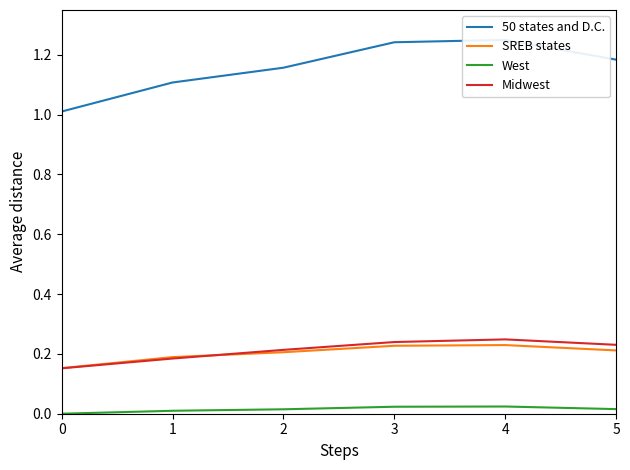

Reading left to right, extract all data points from this chart.

50 states and D.C.: 1.0	1.1	1.2	1.2	1.2	1.2
SREB states: 0.2	0.2	0.2	0.2	0.2	0.2
West: 0.0	0.0	0.0	0.0	0.0	0.0
Midwest: 0.2	0.2	0.2	0.2	0.2	0.2